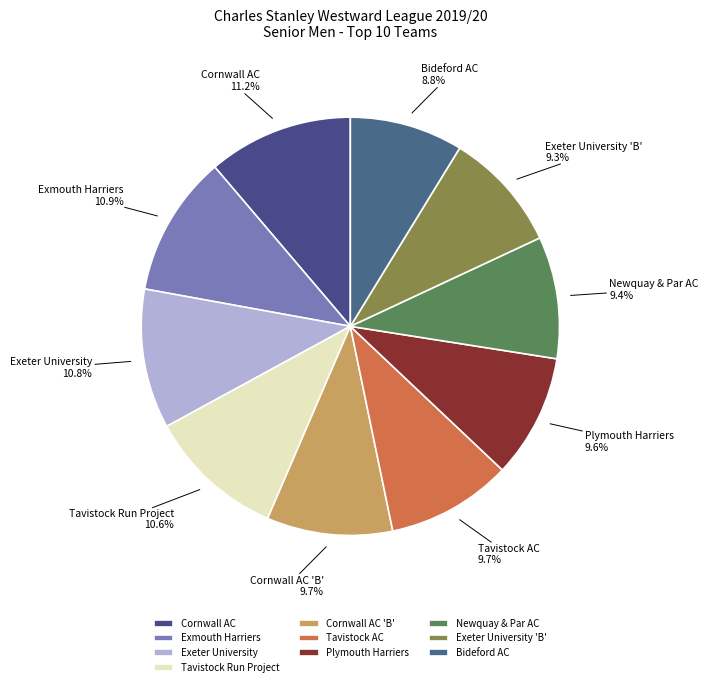

True or false: Cornwall AC 'B' accounts for 10% of the total.

True